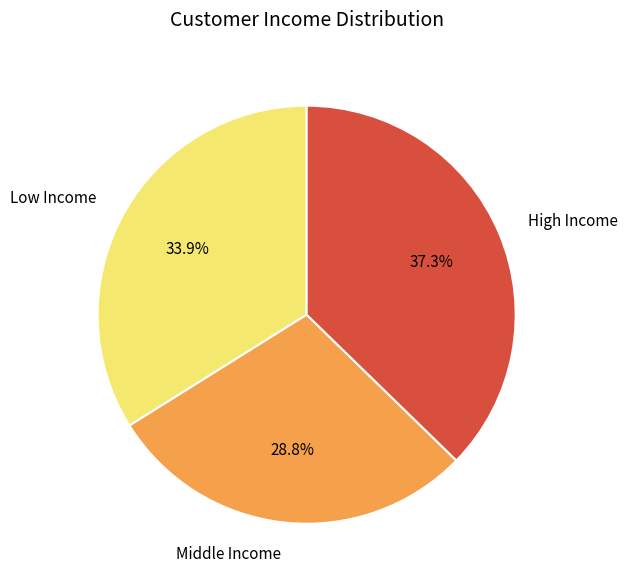

Which category has the smallest portion of the pie?

Middle Income